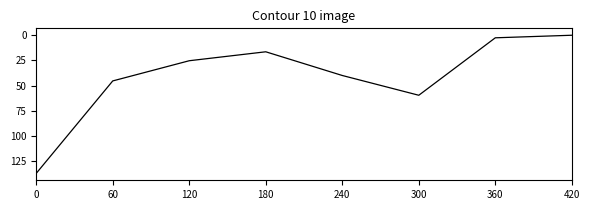

What is the sum of all values?

326.0